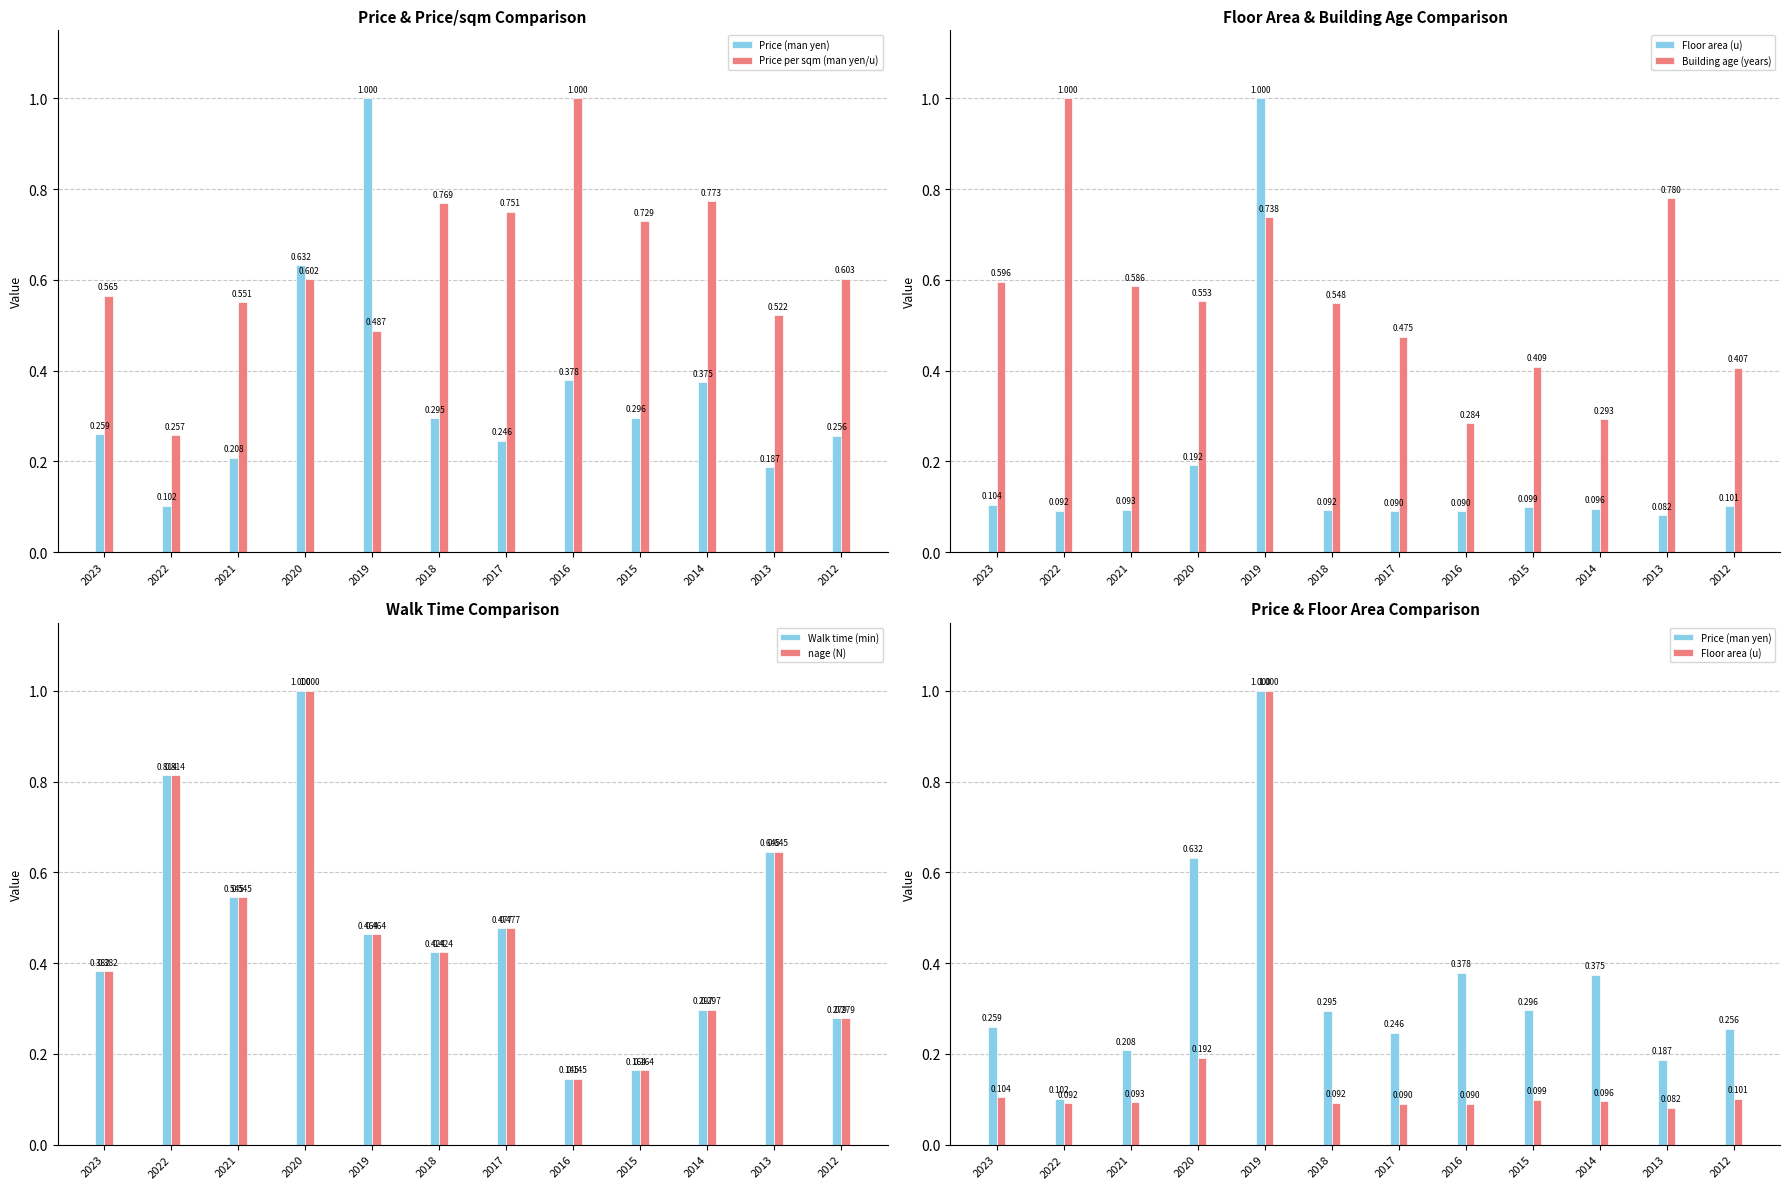

Reading left to right, list all the values displayed in this chart.

Price (man yen): 2023=0.3	2022=0.1	2021=0.2	2020=0.6	2019=1.0	2018=0.3	2017=0.2	2016=0.4	2015=0.3	2014=0.4	2013=0.2	2012=0.3
Price per sqm (man yen/u): 2023=0.6	2022=0.3	2021=0.6	2020=0.6	2019=0.5	2018=0.8	2017=0.8	2016=1.0	2015=0.7	2014=0.8	2013=0.5	2012=0.6
Floor area (u): 2023=0.1	2022=0.1	2021=0.1	2020=0.2	2019=1.0	2018=0.1	2017=0.1	2016=0.1	2015=0.1	2014=0.1	2013=0.1	2012=0.1
Building age (years): 2023=0.6	2022=1.0	2021=0.6	2020=0.6	2019=0.7	2018=0.5	2017=0.5	2016=0.3	2015=0.4	2014=0.3	2013=0.8	2012=0.4
Walk time (min): 2023=0.4	2022=0.8	2021=0.5	2020=1.0	2019=0.5	2018=0.4	2017=0.5	2016=0.1	2015=0.2	2014=0.3	2013=0.6	2012=0.3
nage (N): 2023=0.4	2022=0.8	2021=0.5	2020=1.0	2019=0.5	2018=0.4	2017=0.5	2016=0.1	2015=0.2	2014=0.3	2013=0.6	2012=0.3